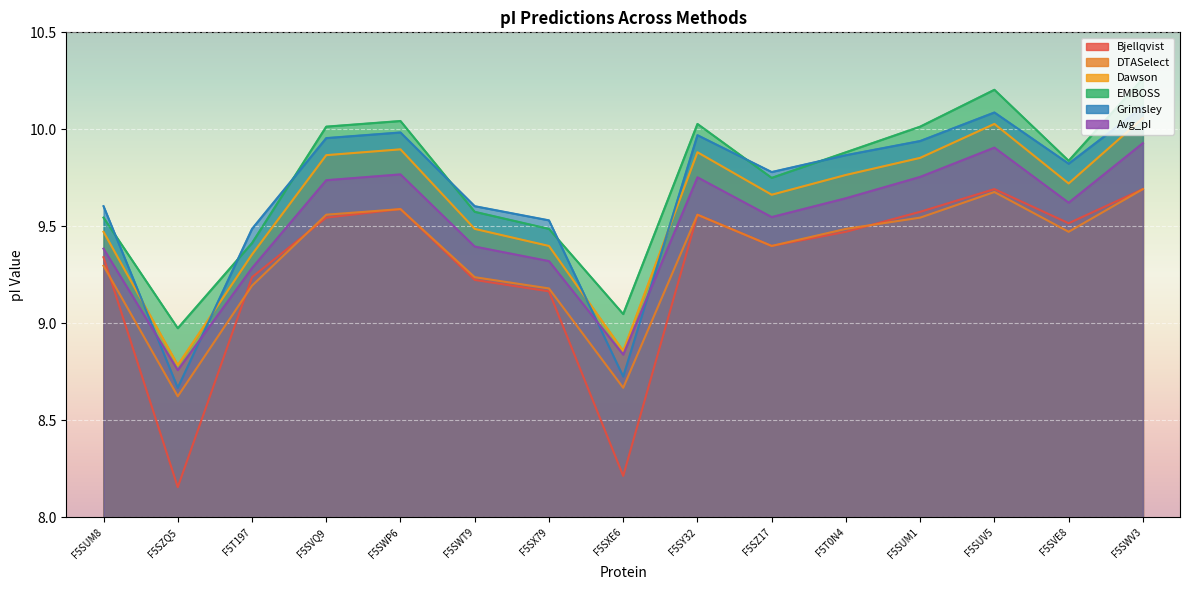

Which series has the largest total across all categories?

EMBOSS